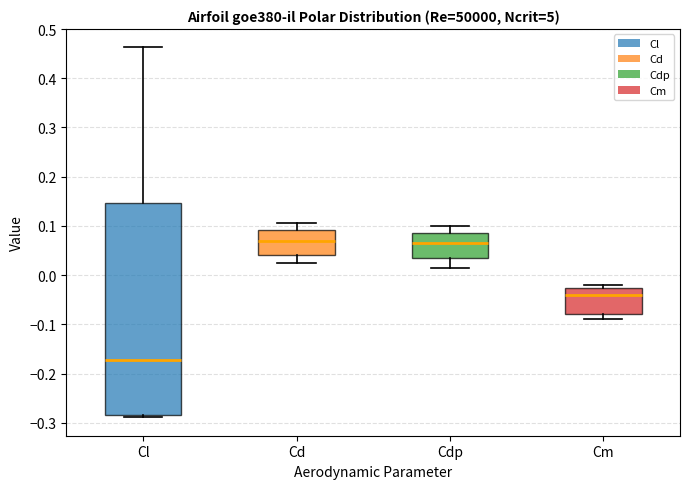

Reading left to right, transcribe this box plot: for each box, give where its median line is, the range the box spans, and where its two whiskers end, as read against the y-axis. The values are not printed on the chart, so give them approximately, as read against the axis.

Cl: median -0.17, box -0.28 to 0.15, whiskers -0.29 to 0.46
Cd: median 0.07, box 0.04 to 0.09, whiskers 0.02 to 0.11
Cdp: median 0.06, box 0.03 to 0.09, whiskers 0.01 to 0.10
Cm: median -0.04, box -0.08 to -0.03, whiskers -0.09 to -0.02